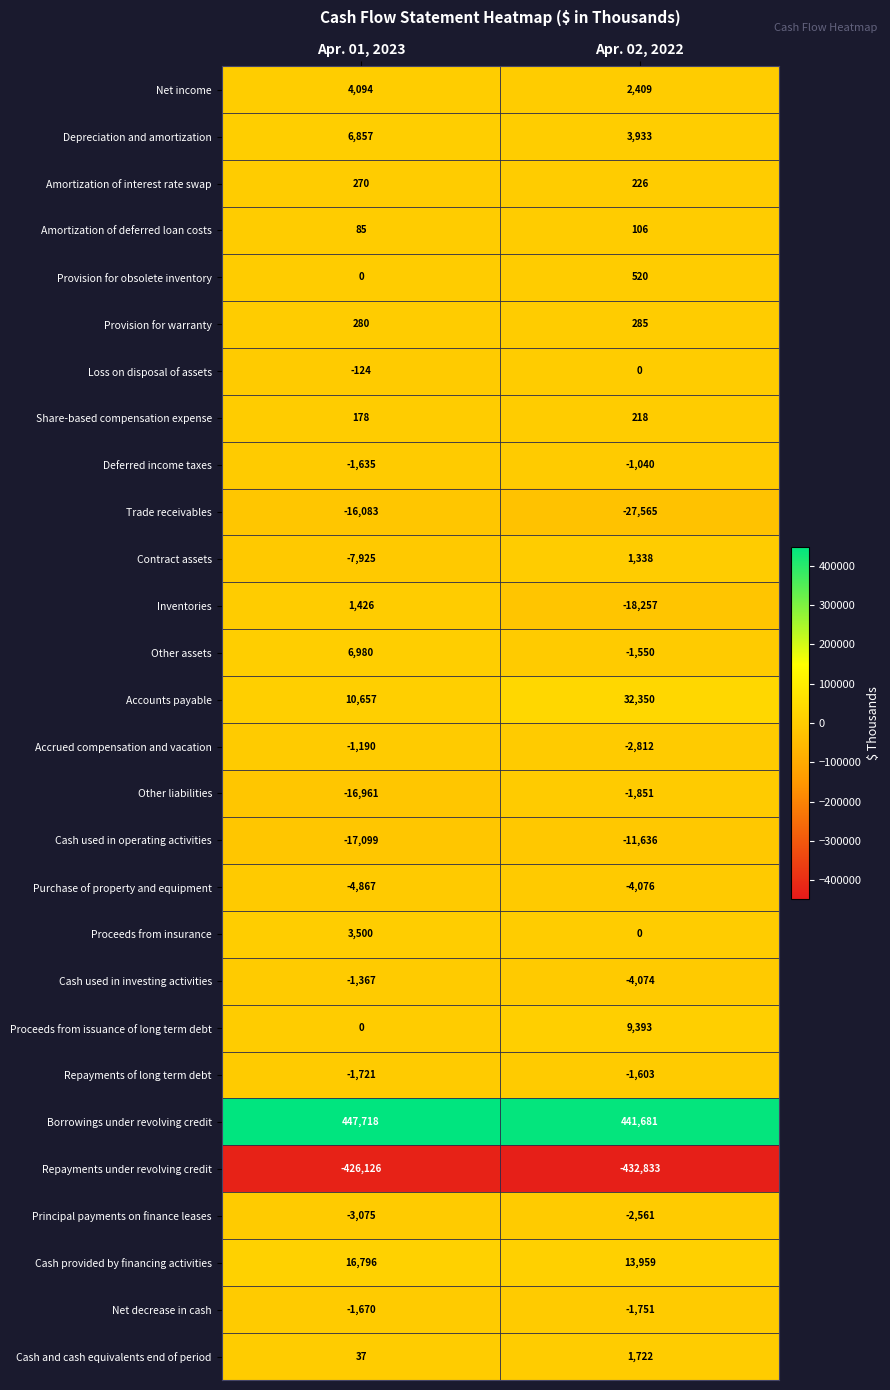

List the series in order of their peak value, highest first.

Borrowings under revolving credit, Accounts payable, Cash provided by financing activities, Proceeds from issuance of long term debt, Other assets, Depreciation and amortization, Net income, Proceeds from insurance, Cash and cash equivalents end of period, Inventories, Contract assets, Provision for obsolete inventory, Provision for warranty, Amortization of interest rate swap, Share-based compensation expense, Amortization of deferred loan costs, Loss on disposal of assets, Deferred income taxes, Accrued compensation and vacation, Cash used in investing activities, Repayments of long term debt, Net decrease in cash, Other liabilities, Principal payments on finance leases, Purchase of property and equipment, Cash used in operating activities, Trade receivables, Repayments under revolving credit